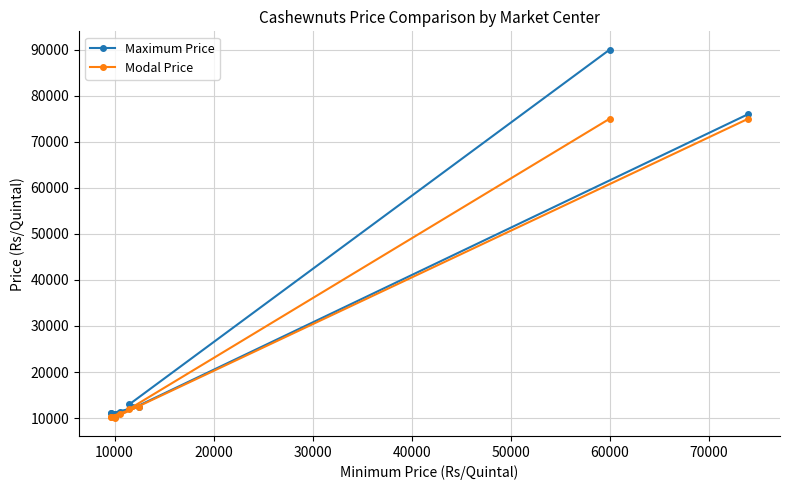

True or false: Maximum Price and Modal Price cross at least once.

False